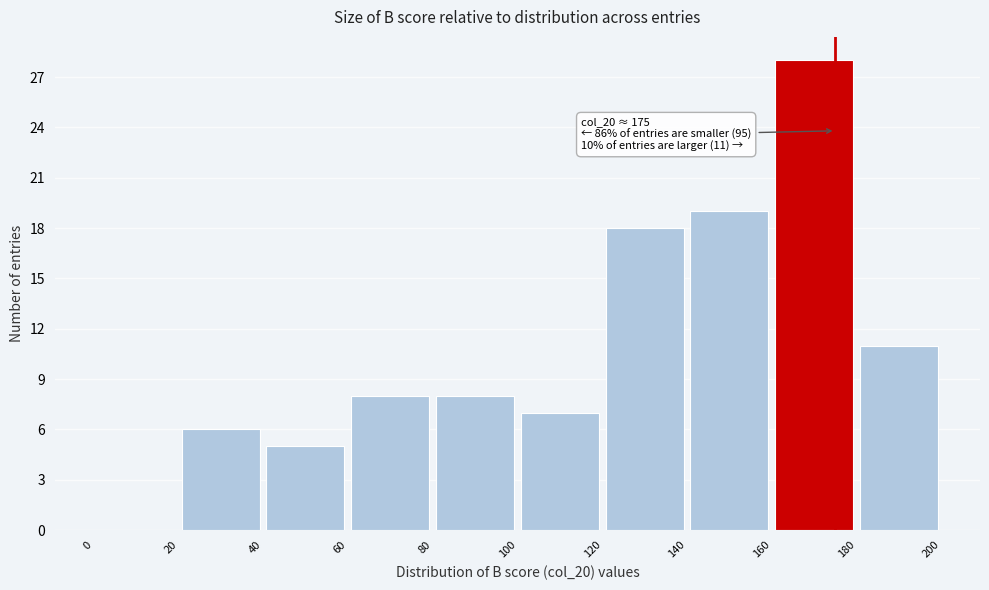

Over which range of the x-axis is the bar tallest?

160 to 180